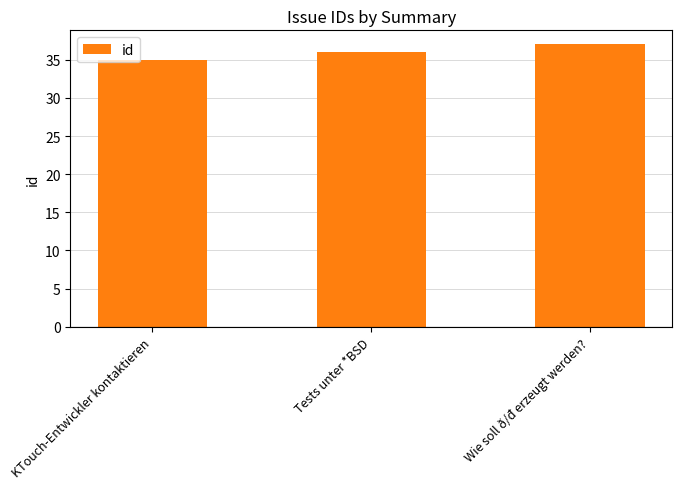

Rank the categories by value from highest to lowest.

Wie soll ð/đ erzeugt werden?, Tests unter *BSD, KTouch-Entwickler kontaktieren